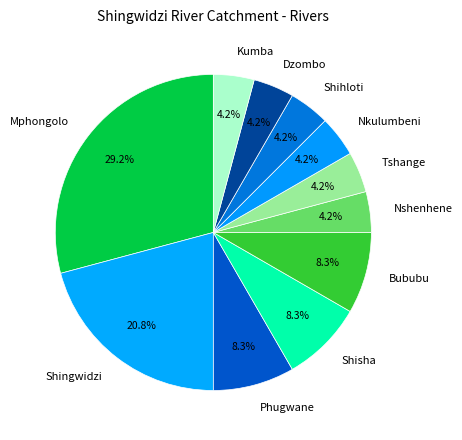

How many segments does this pie chart have?

11